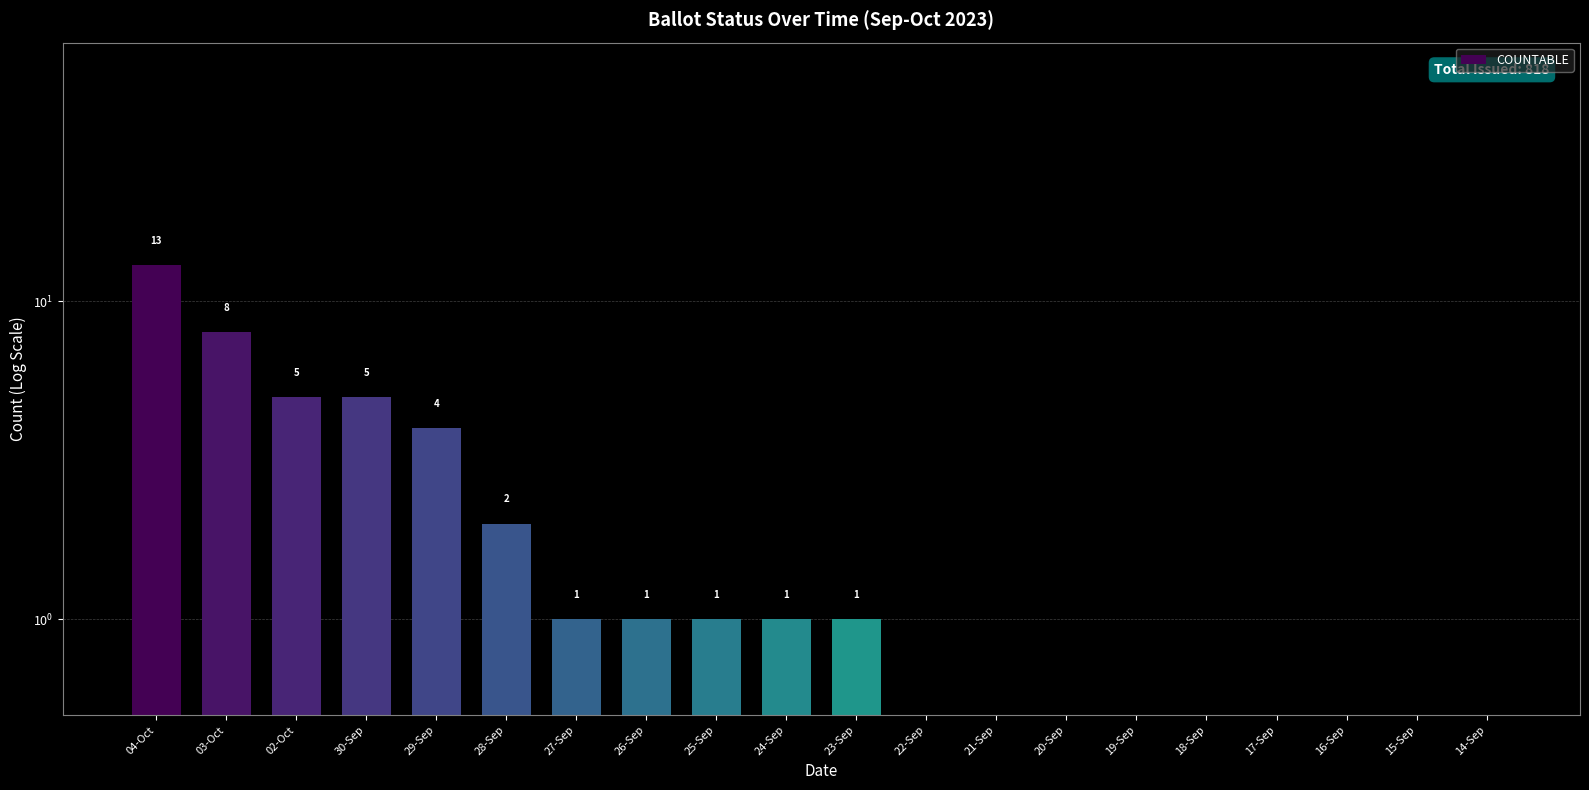

Reading left to right, list all the values displayed in this chart.

04-Oct=13	03-Oct=8	02-Oct=5	30-Sep=5	29-Sep=4	28-Sep=2	27-Sep=1	26-Sep=1	25-Sep=1	24-Sep=1	23-Sep=1	22-Sep=0	21-Sep=0	20-Sep=0	19-Sep=0	18-Sep=0	17-Sep=0	16-Sep=0	15-Sep=0	14-Sep=0